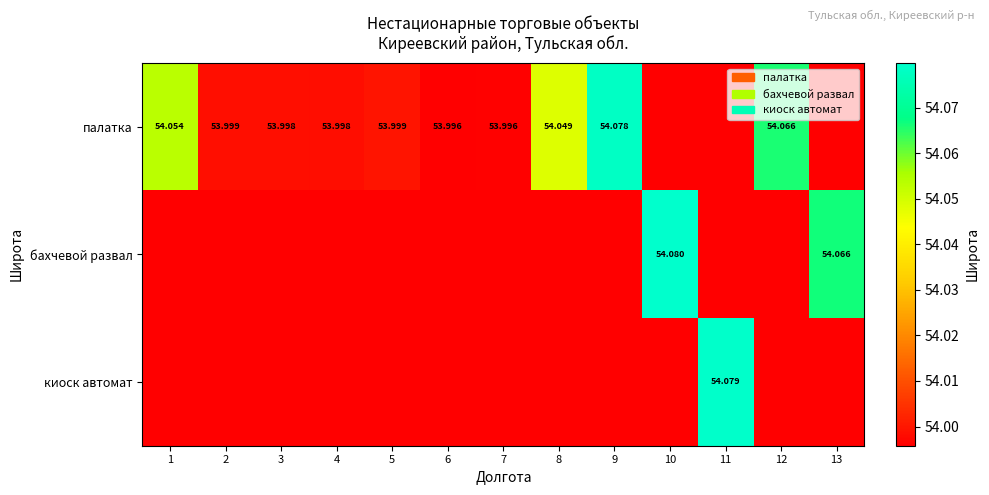

What value does the палатка series have at 5?

54.0